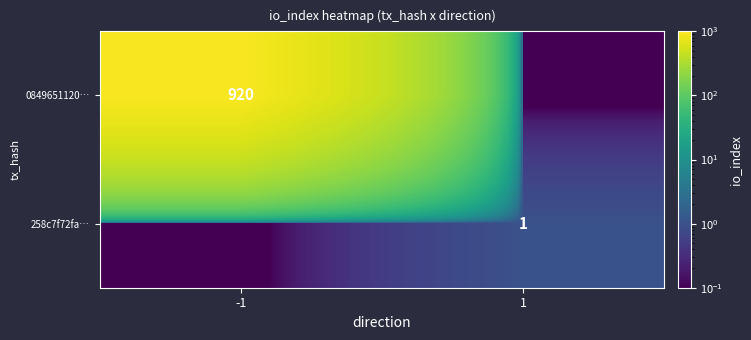

The value of 258c7f72fa… at 1 is 0.2. True or false?

False